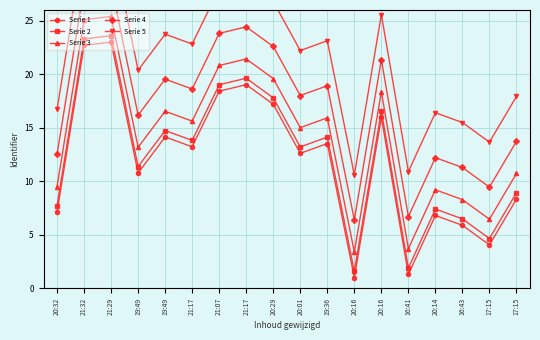

Rank the categories by Serie 3 value from highest to lowest.

21:29, 21:32, 21:17, 21:07, 20:29, 20:16, 19:49, 19:36, 21:17, 20:01, 19:49, 17:15, 20:32, 20:14, 16:43, 17:15, 16:41, 20:16